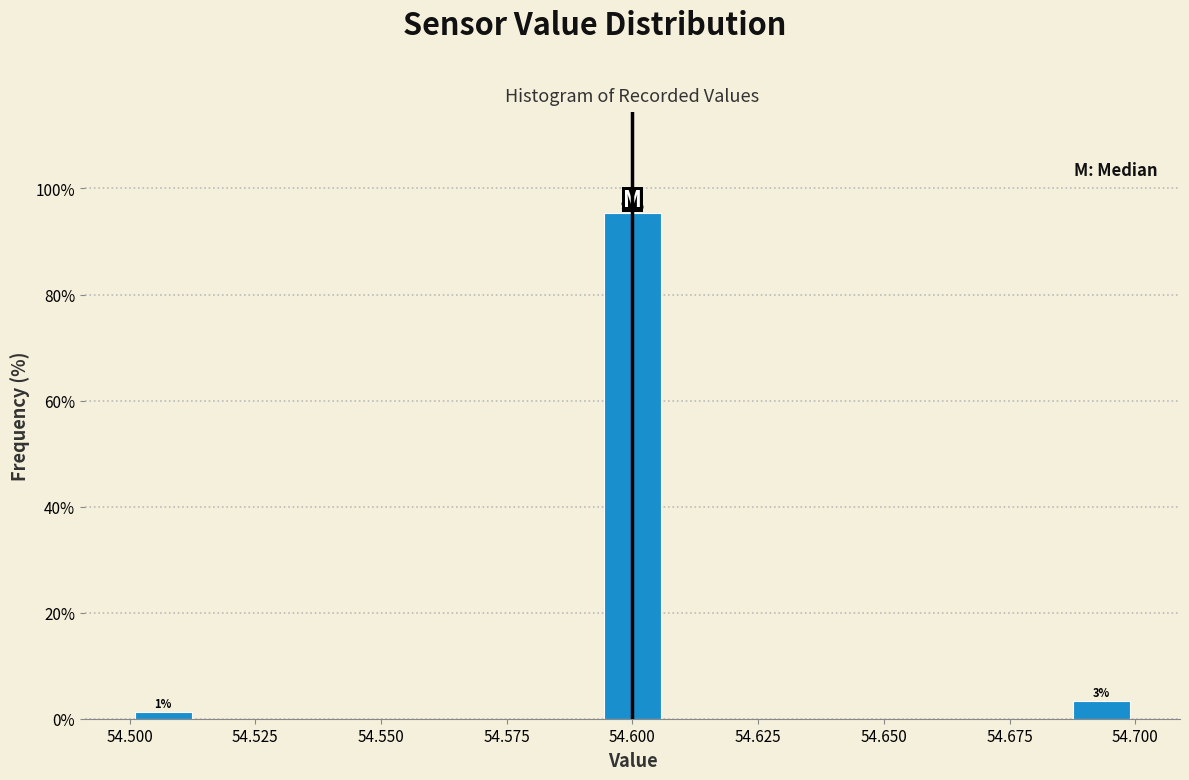

Around what value on the x-axis is the tallest bar? Give the approximate position of its centre, as read against the axis.

54.600